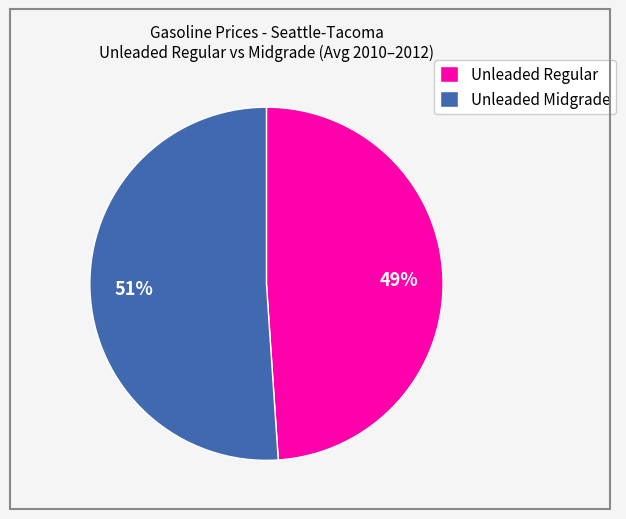

Combined, do Unleaded Midgrade and Unleaded Regular account for over 50%?

Yes